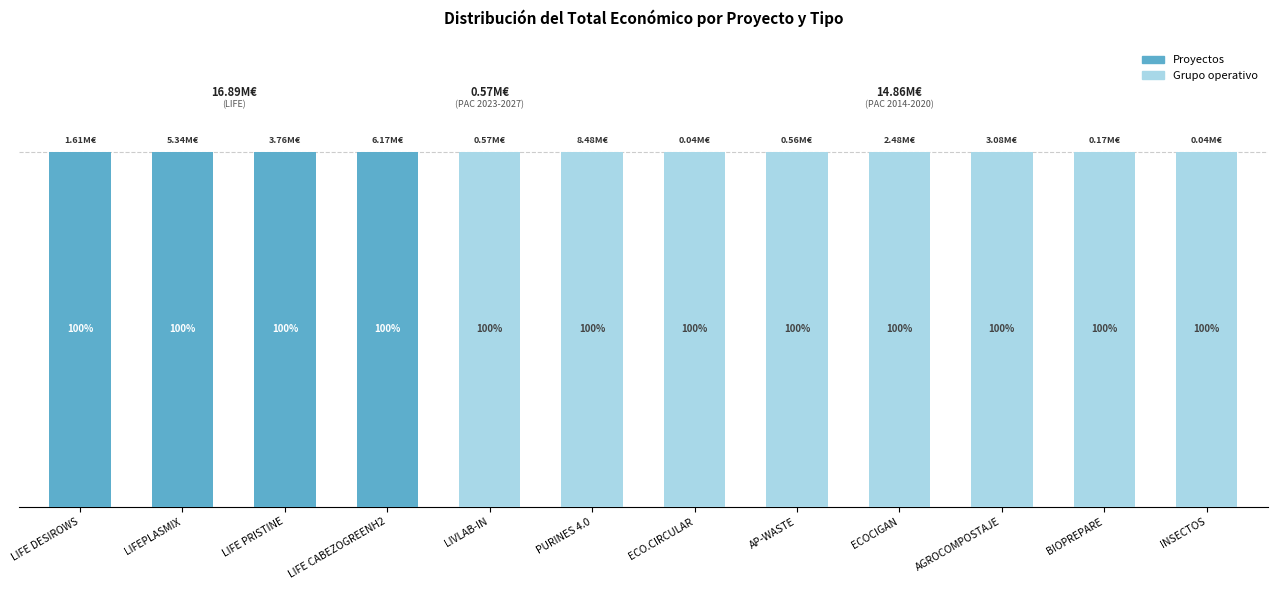

What are all the series names shown in the legend?

Proyectos, Grupo operativo